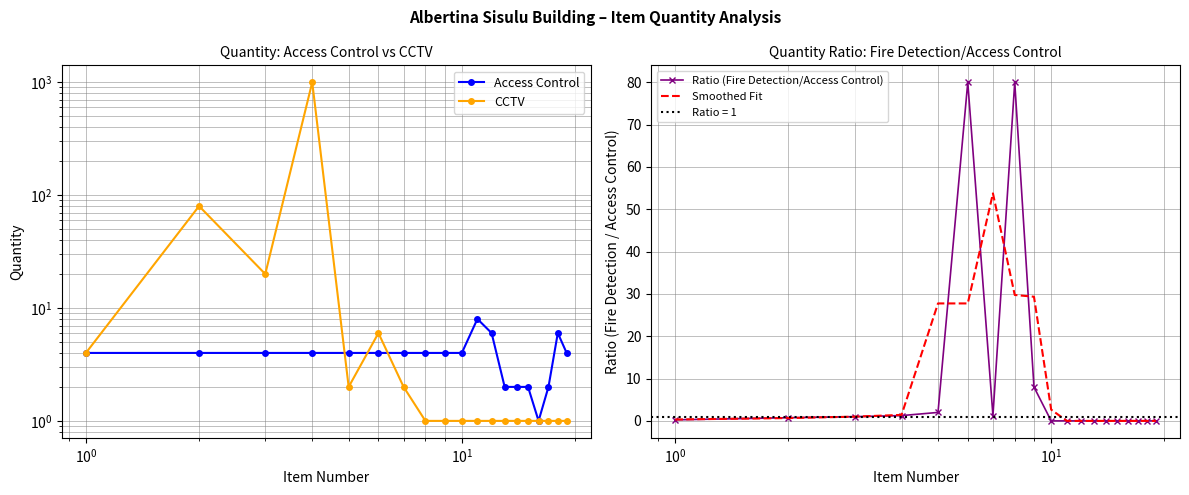

What is the highest value of the Smoothed Fit series?

53.8